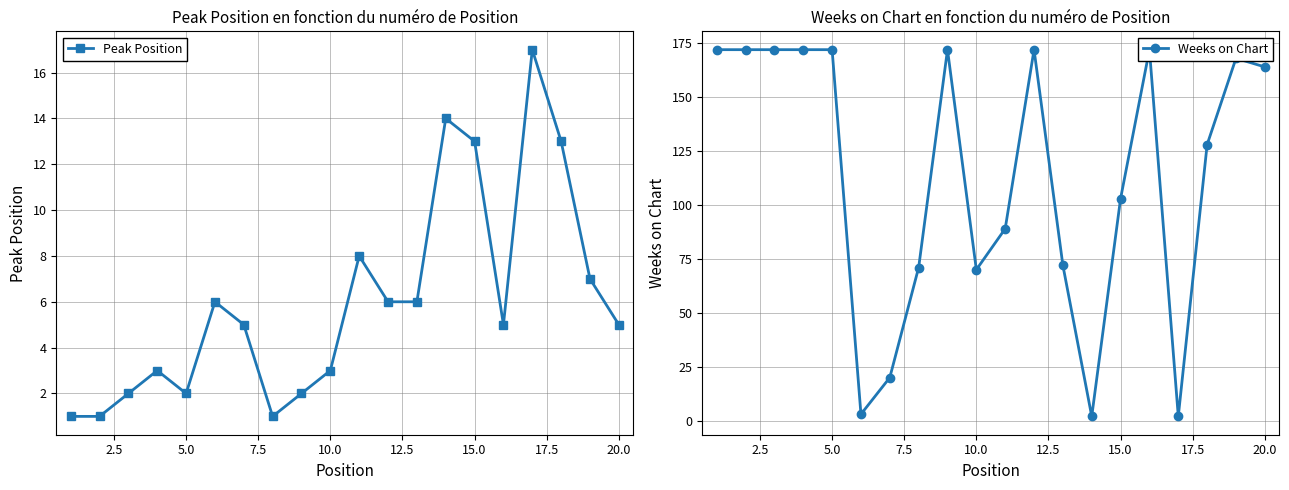

The Weeks on Chart series shows 68 at 5.0. True or false?

False